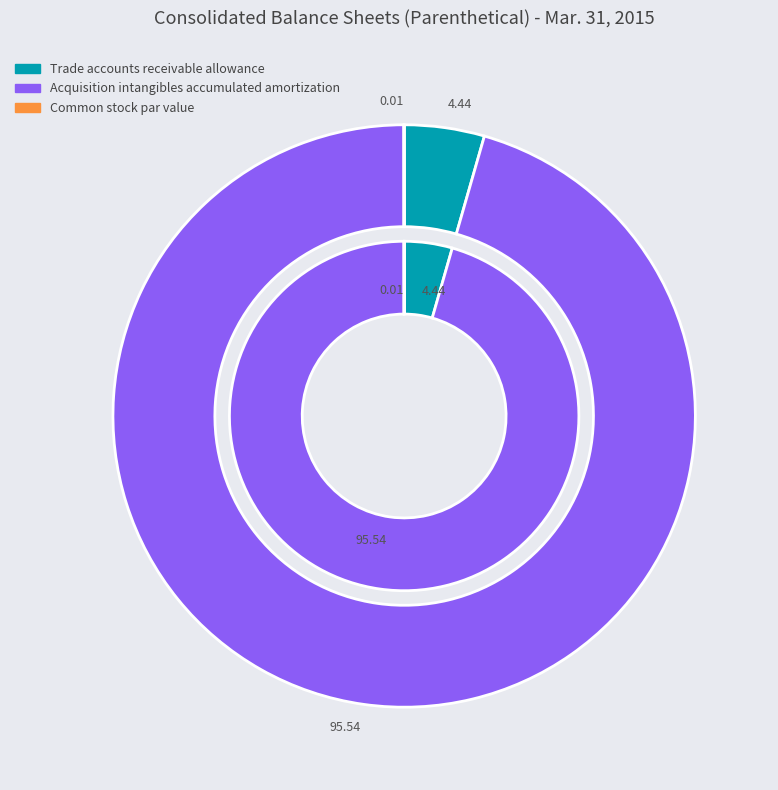

To the nearest percent, what portion does Trade accounts receivable allowance represent?

4%